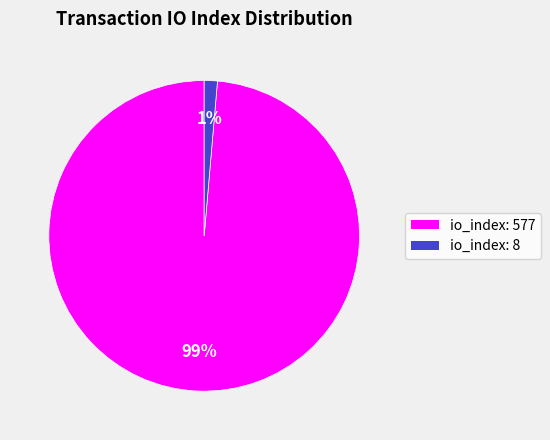

How many slices are in this pie chart?

2